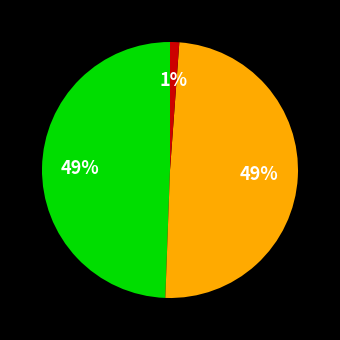

Does any single category account for the majority?

No